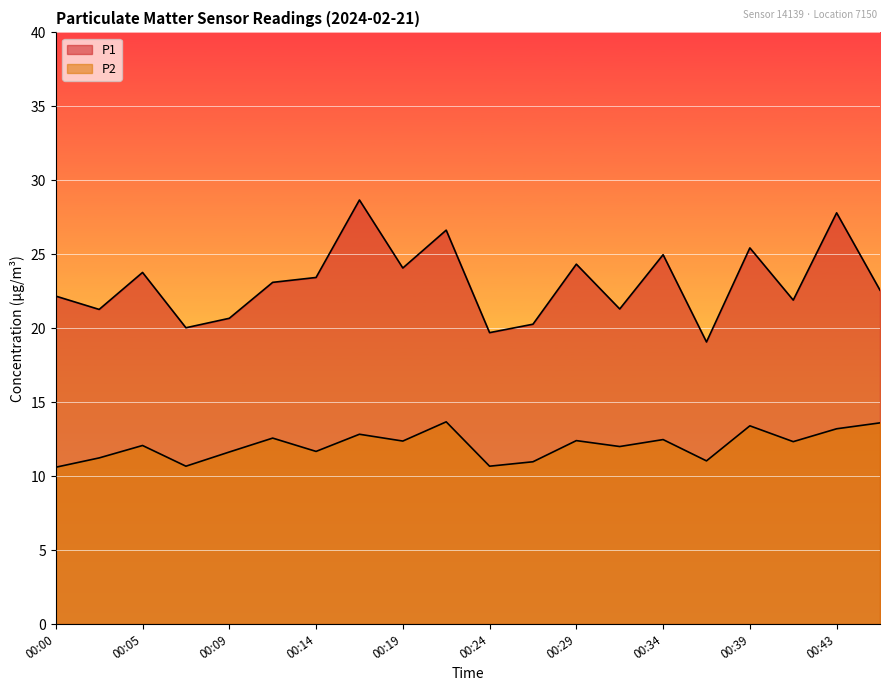

What is the sum of the P2 values at 00:41 and 00:24?

23.0